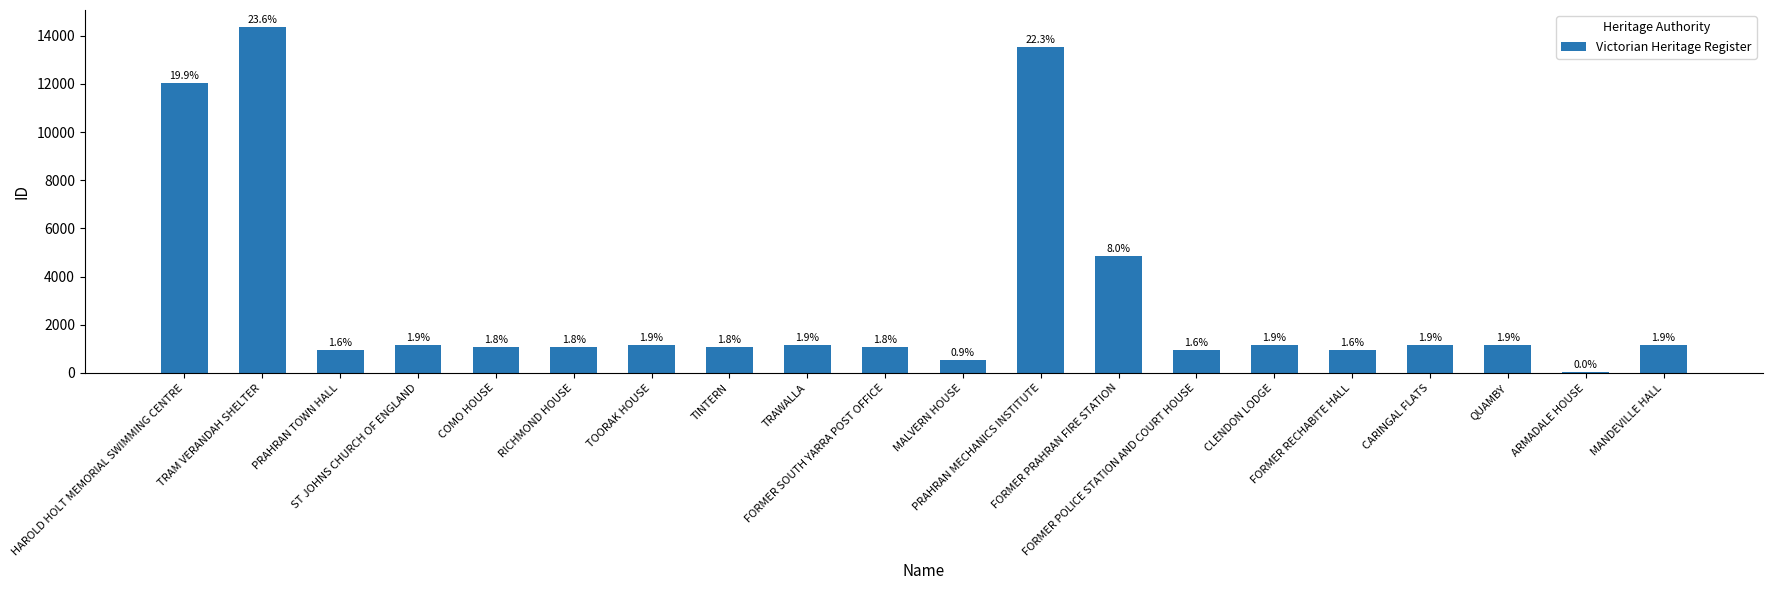

Are the bars horizontal?

No